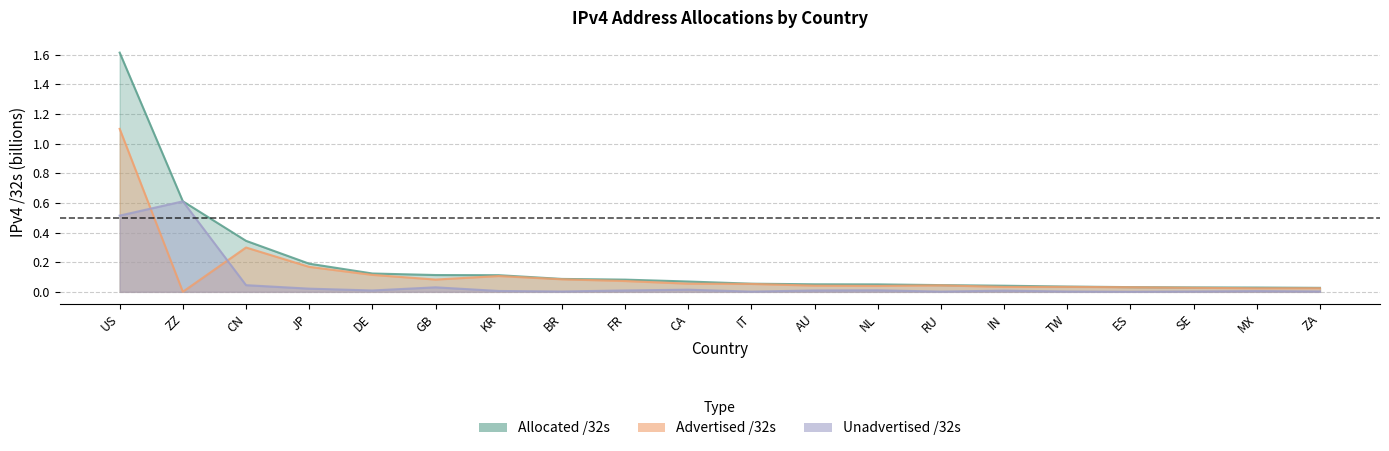

True or false: Allocated /32s and Unadvertised /32s intersect in this chart.

False